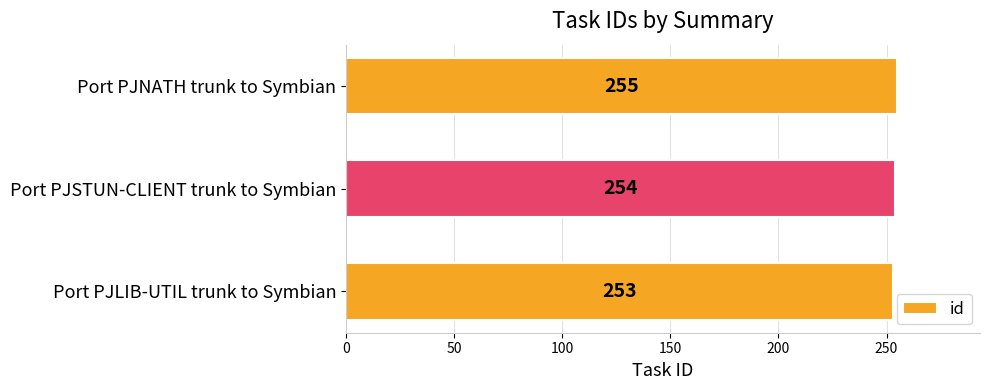

At which label is the value closest to 254?

Port PJSTUN-CLIENT trunk to Symbian